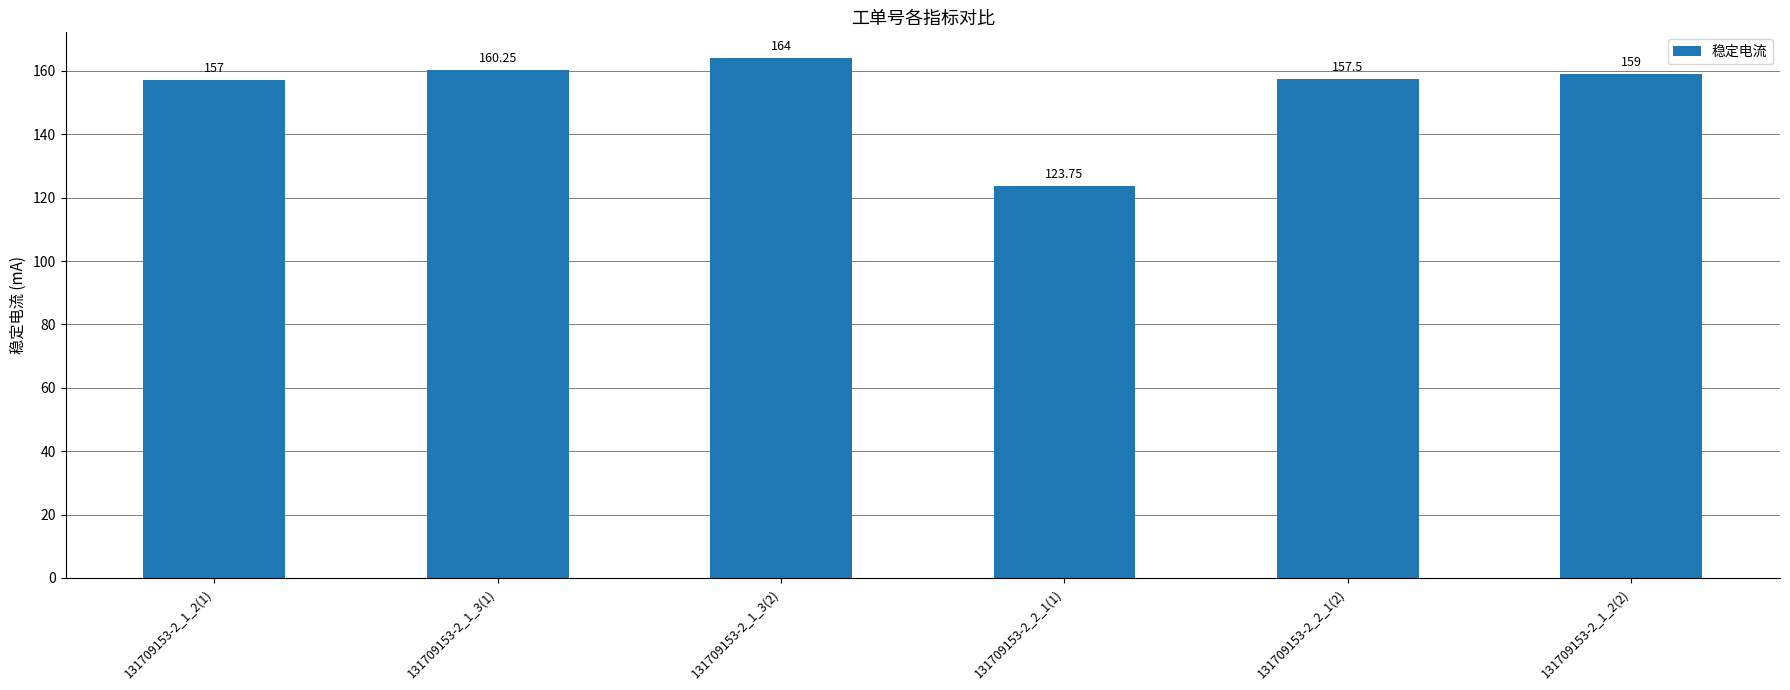

What is the label of the 4th bar from the left?

131709153-2_2_1(1)